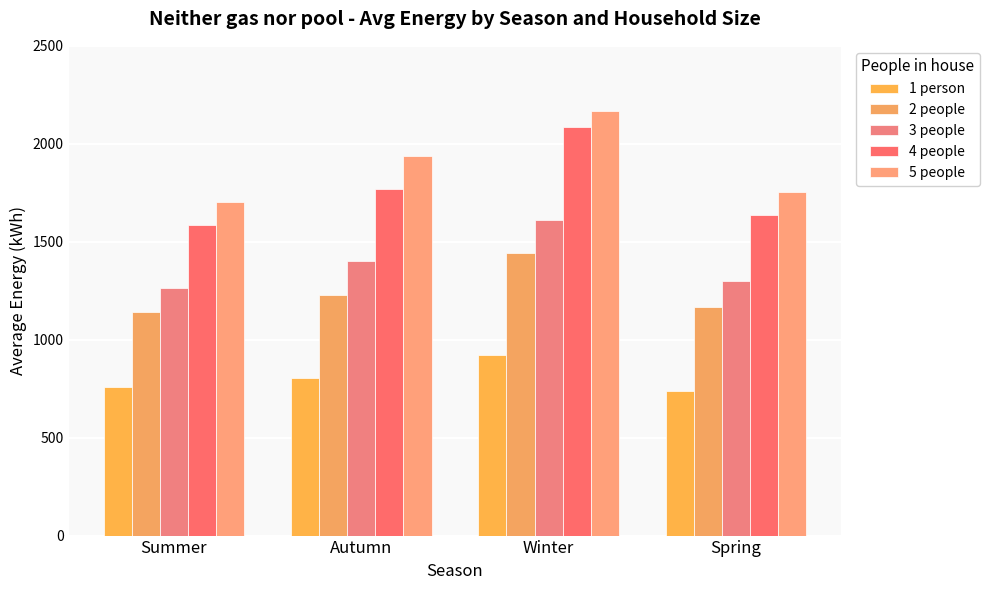

What is the label of the 3rd bar from the left?

Winter